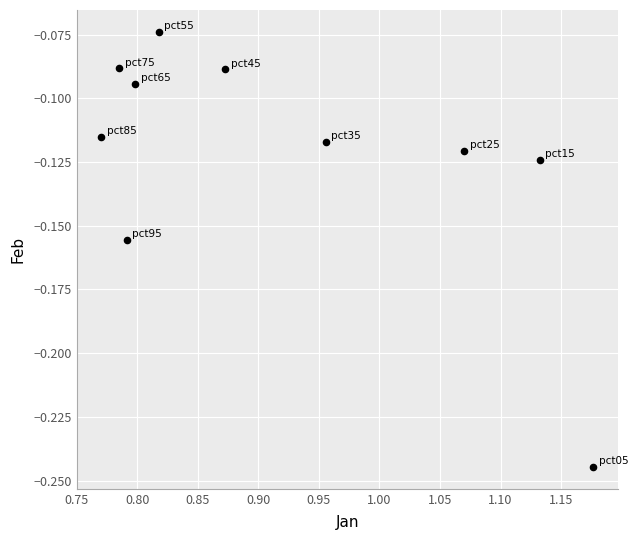

What is the average X value?

0.9